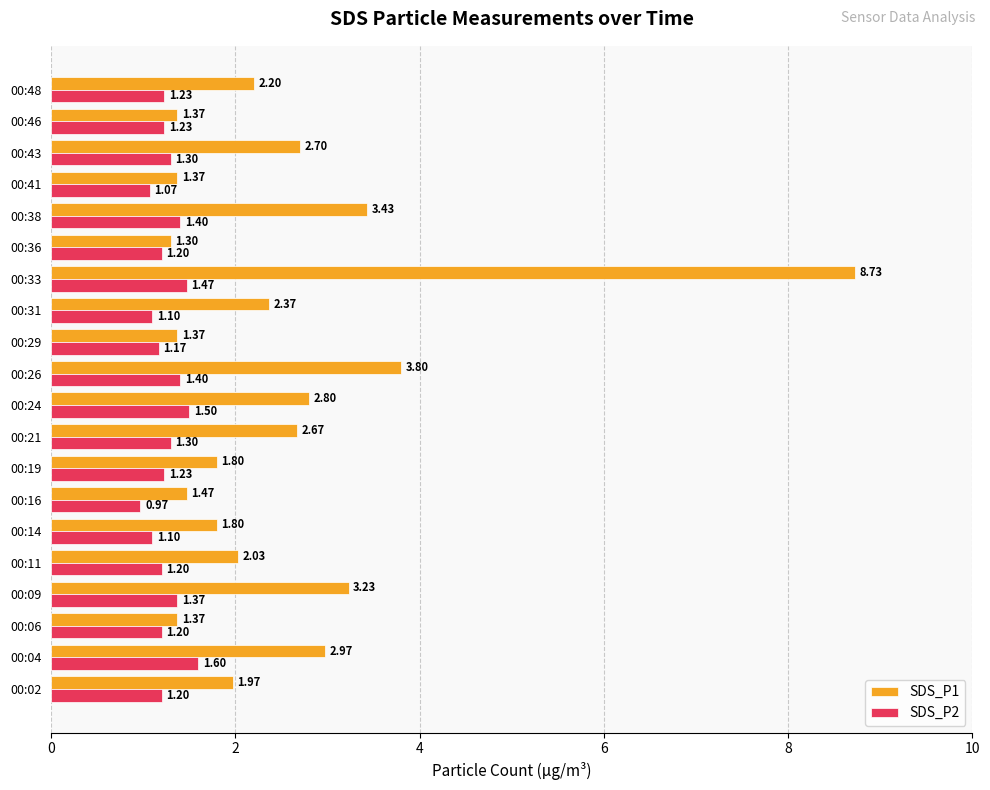

Which series has the largest range (max minus min)?

SDS_P1